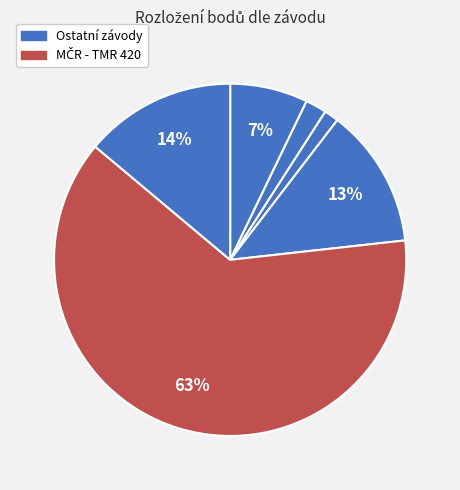

How many slices are in this pie chart?

6